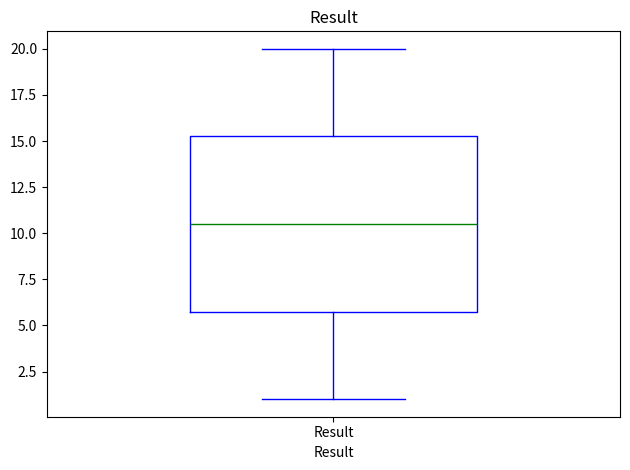

Transcribe this box plot: give where the median line is, the range the box spans, and where the two whiskers end, as read against the y-axis. The values are not printed on the chart, so give them approximately, as read against the axis.

median 10.5, box 6.0 to 15.5, whiskers 1.0 to 20.0